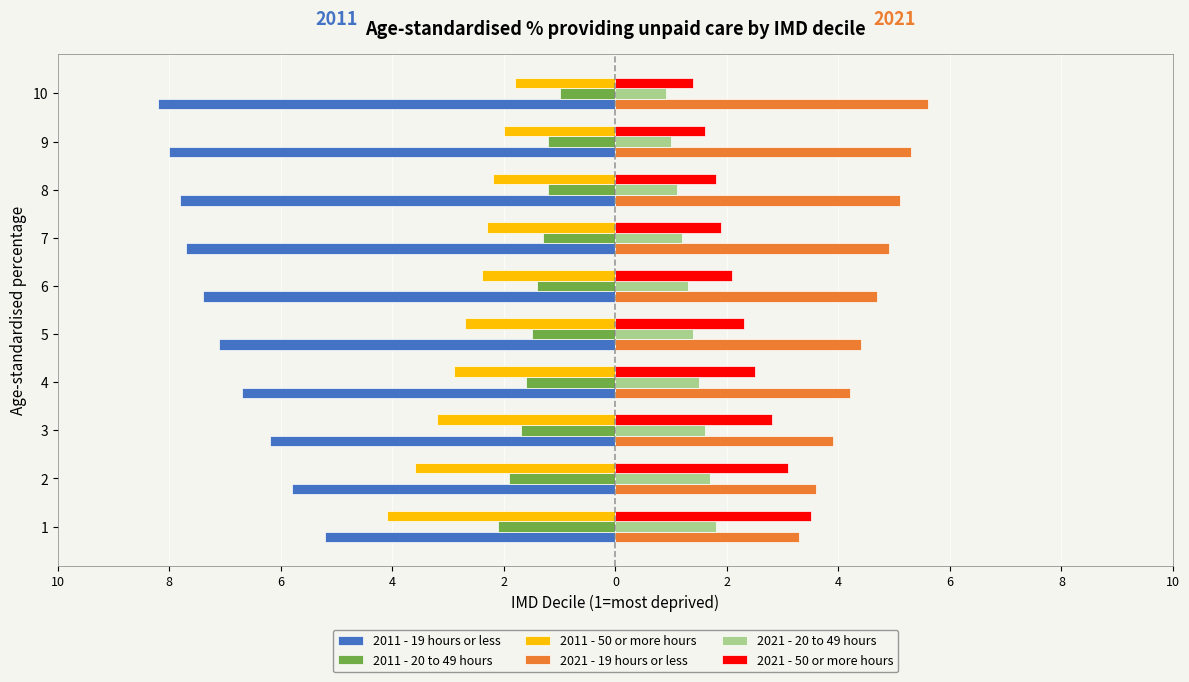

List the series in order of their peak value, highest first.

2021 - 19 hours or less, 2021 - 50 or more hours, 2021 - 20 to 49 hours, 2011 - 20 to 49 hours, 2011 - 50 or more hours, 2011 - 19 hours or less